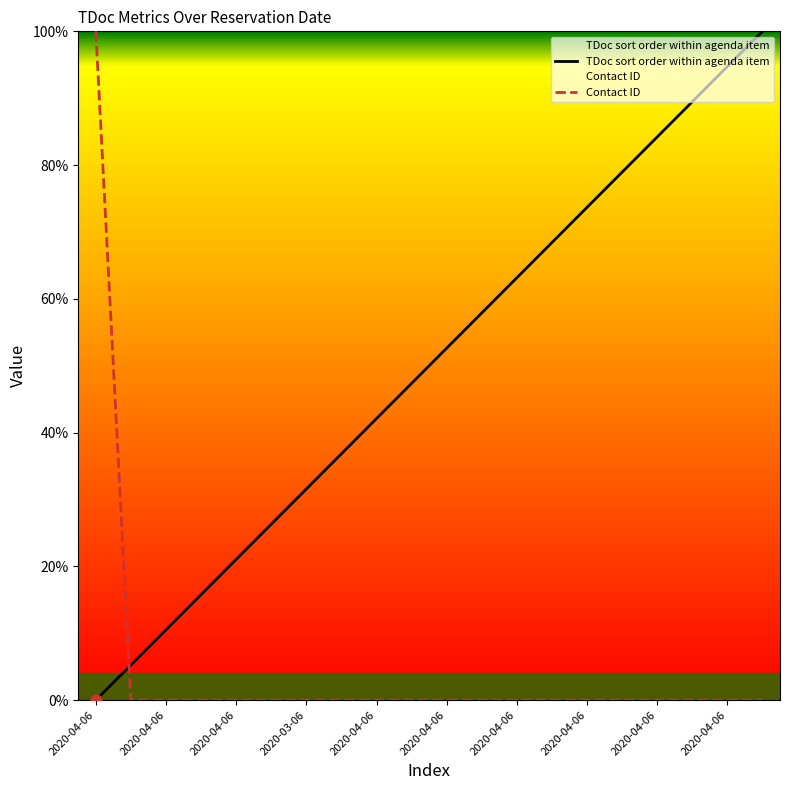

What is the total value across all series at 2020-04-06?

100.0